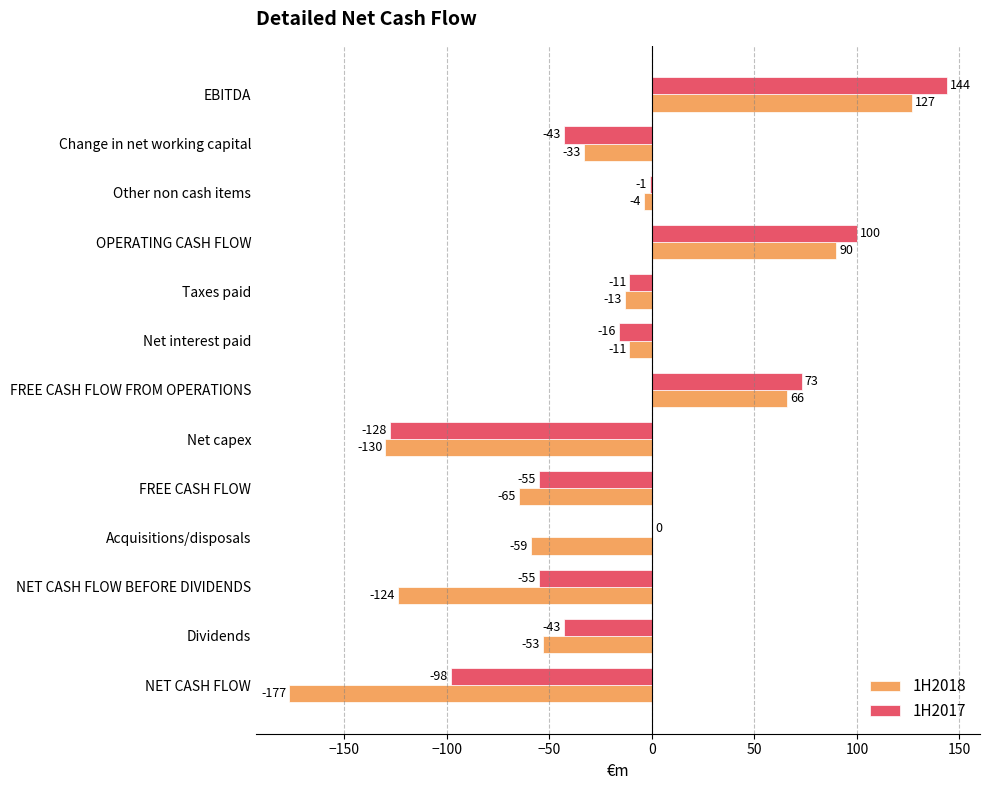

Which series changed the most between Net interest paid and FREE CASH FLOW?

1H2018